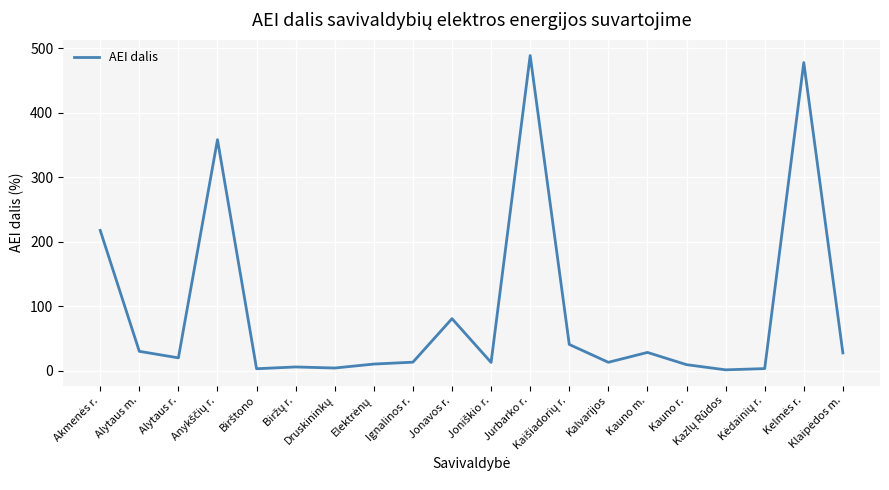

Read the value at Jurbarko r..

488.7